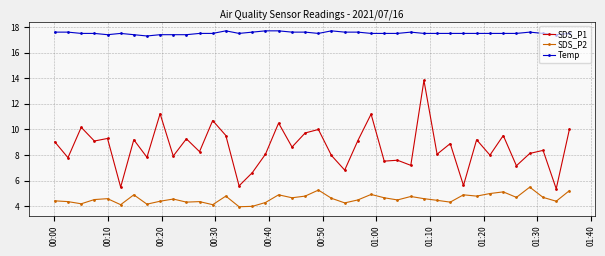

Which series has the widest spread of values?

SDS_P1